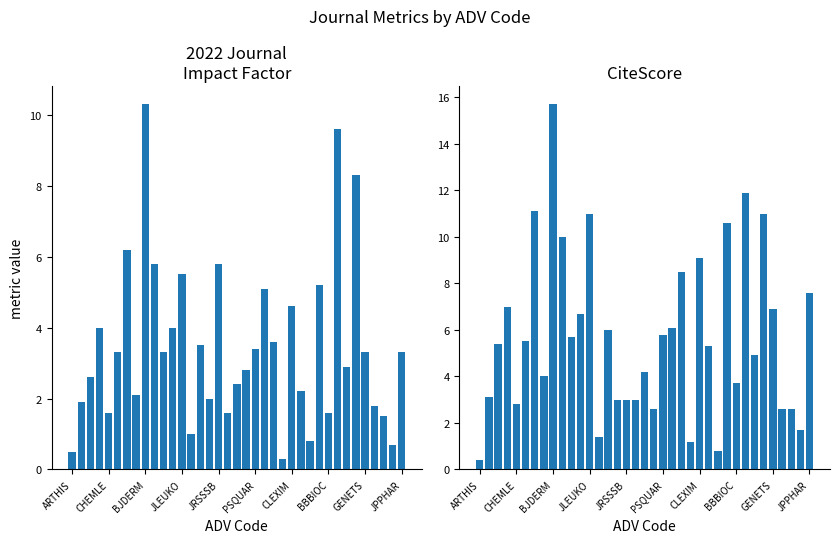

What are all the series names shown in the legend?

2022 Journal Impact Factor, CiteScore